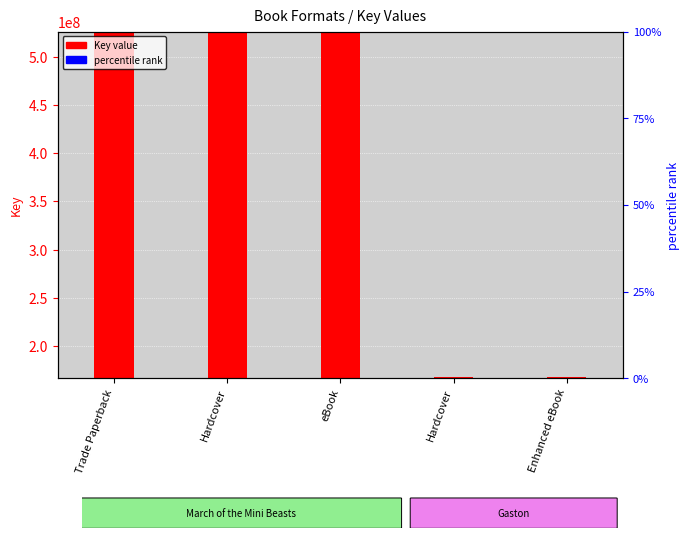

Where is Key value nearest to the value 346930605?

Hardcover